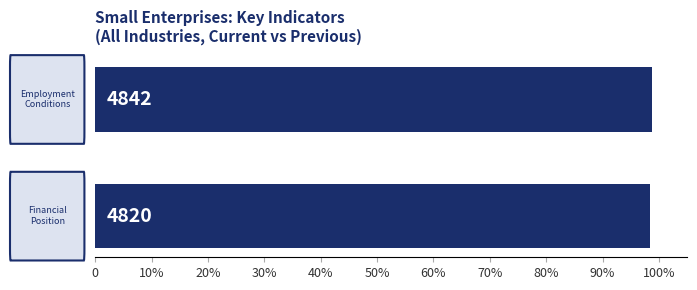

Does the chart contain any negative values?

No